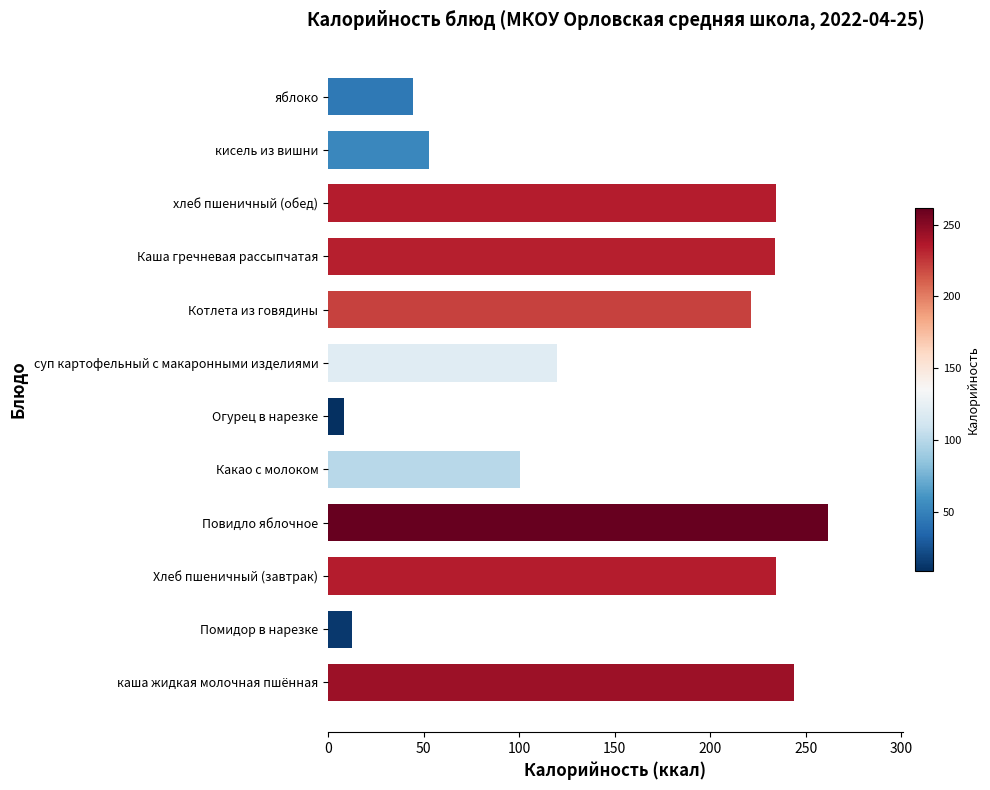

What is the average value?

147.3